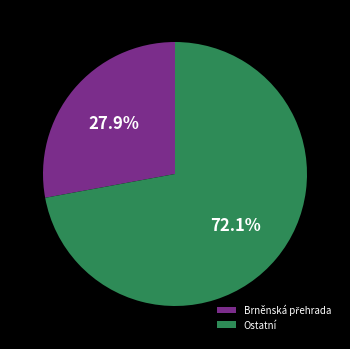

What is the largest slice in the pie chart?

Ostatní